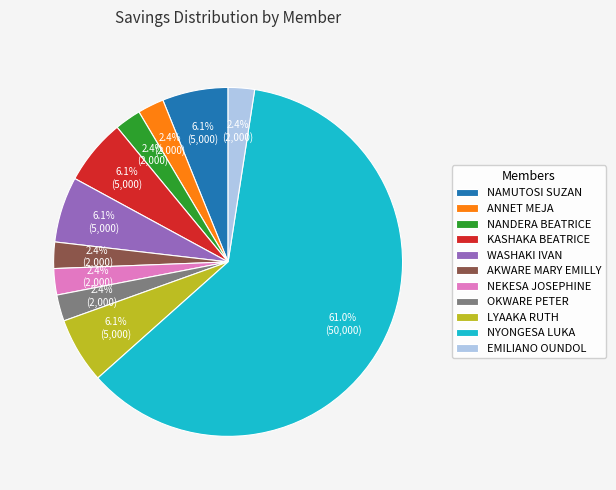

Do NAMUTOSI SUZAN and KASHAKA BEATRICE together represent more than half of the pie?

No